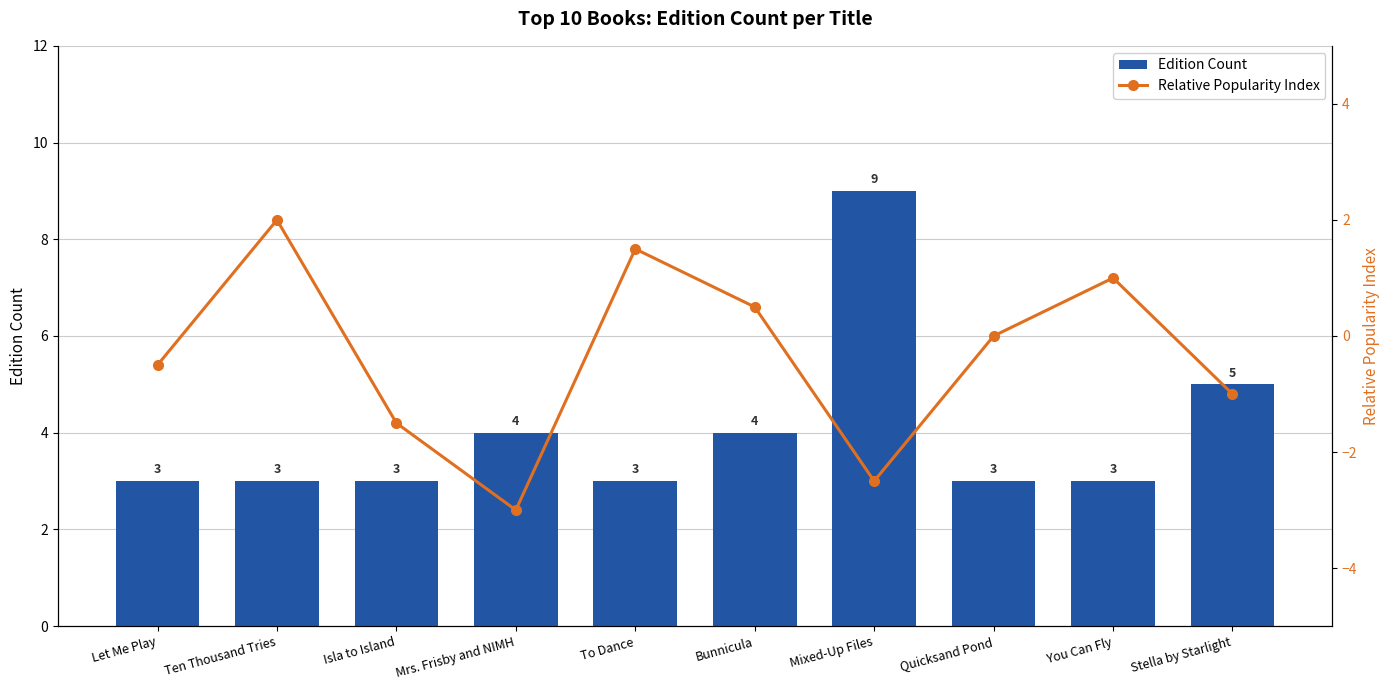

Which category has the highest value across all series?

Mixed-Up Files